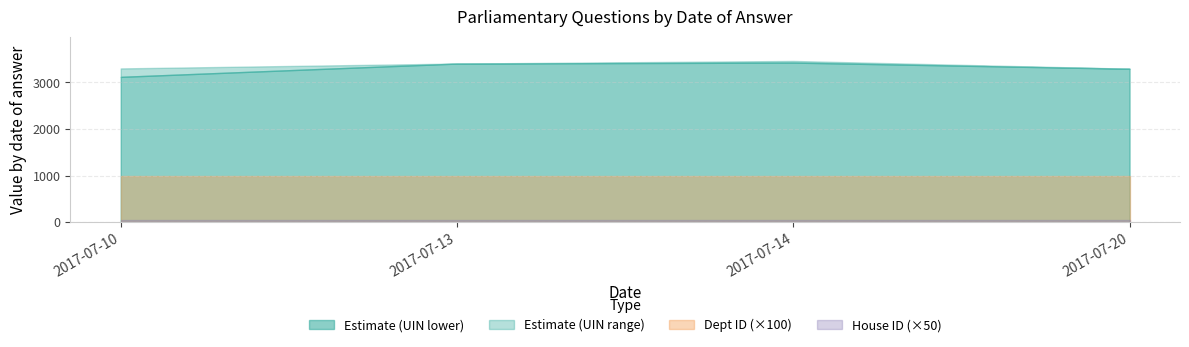

True or false: Questions (UIN upper) has more than 0 points higher than both neighbors.

True